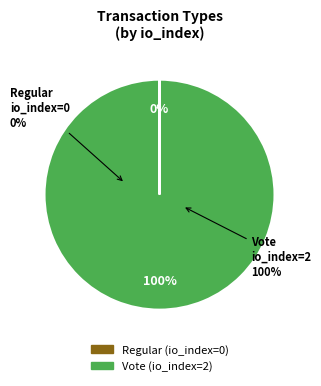

To the nearest percent, what is the combined percentage of Vote and Regular?

100%